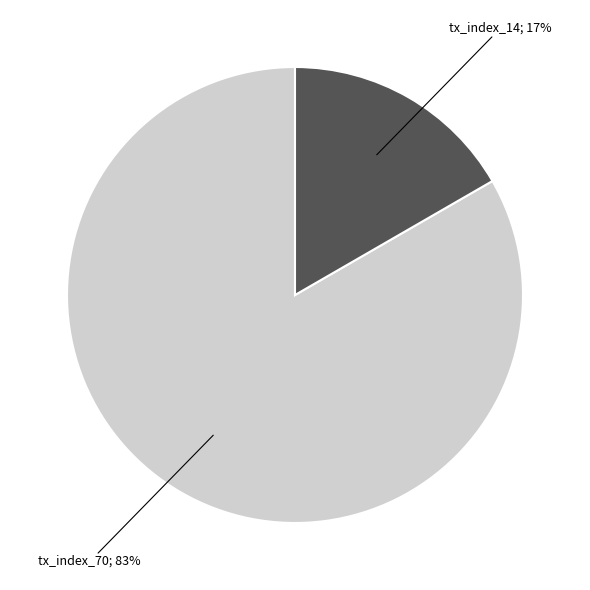

To the nearest percent, what is the average slice percentage?

50%